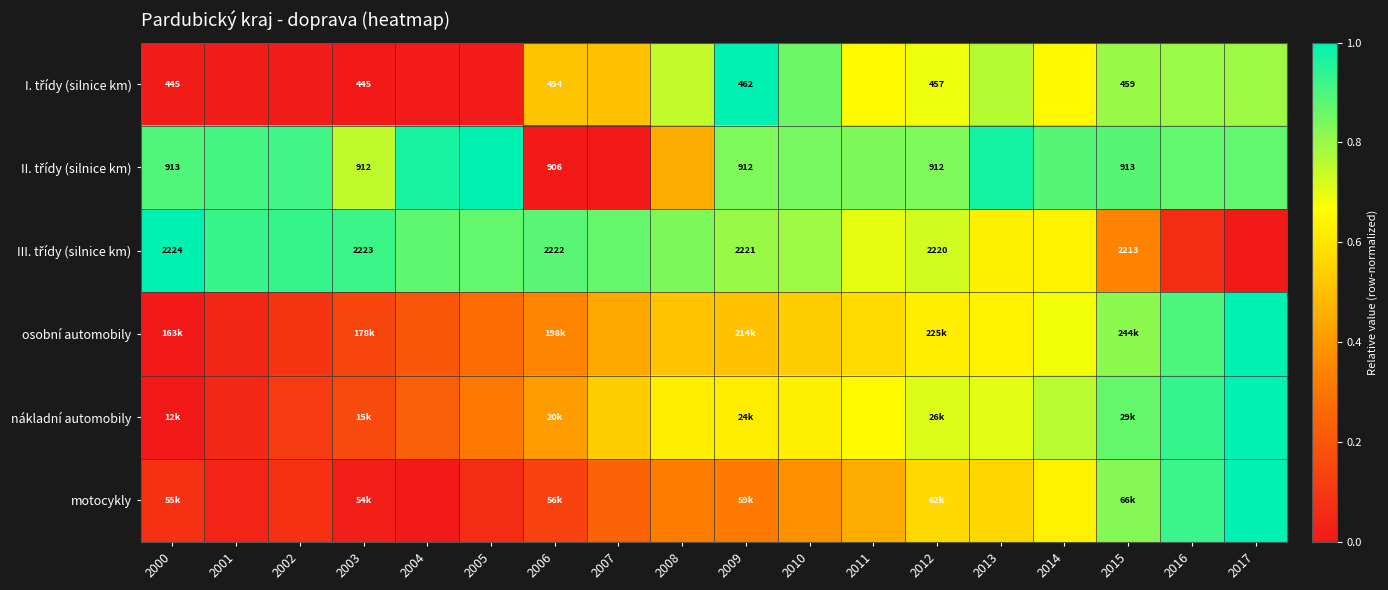

Rank the categories by II. třídy (silnice km) value from highest to lowest.

2005, 2013, 2004, 2002, 2001, 2000, 2014, 2015, 2017, 2016, 2010, 2011, 2009, 2012, 2003, 2008, 2006, 2007